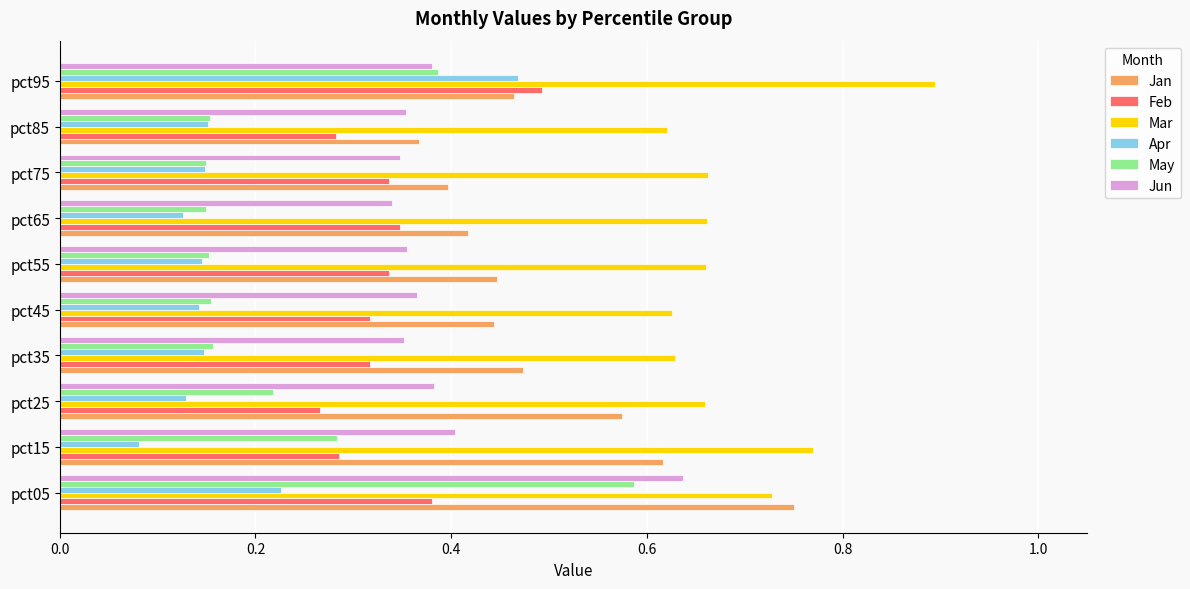

Which category has the lowest value in the Apr series?

pct15